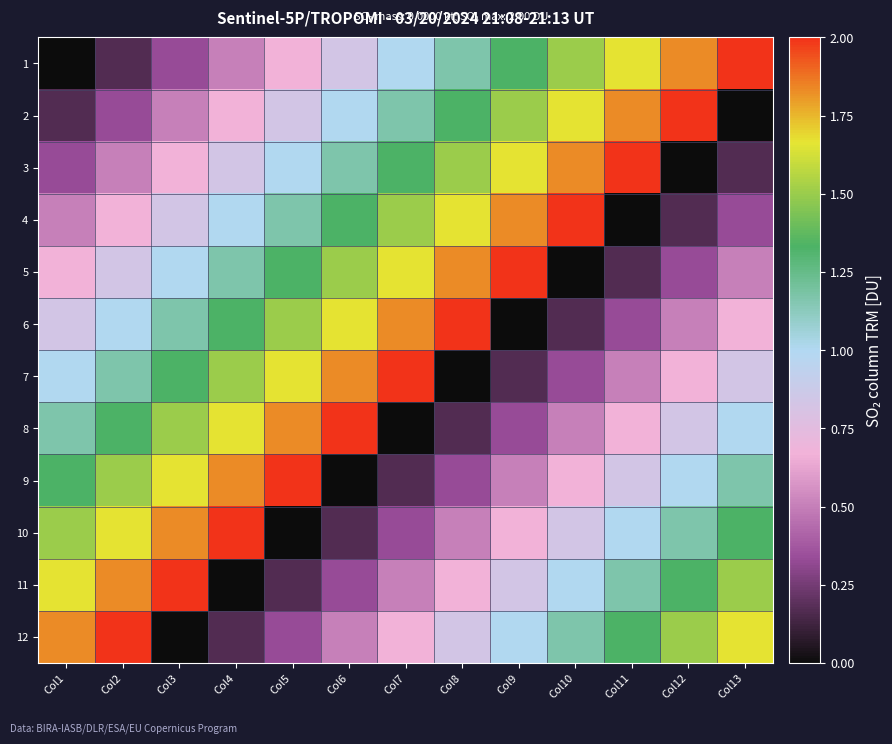

Between Col7 and Col2, which is larger?

Col7